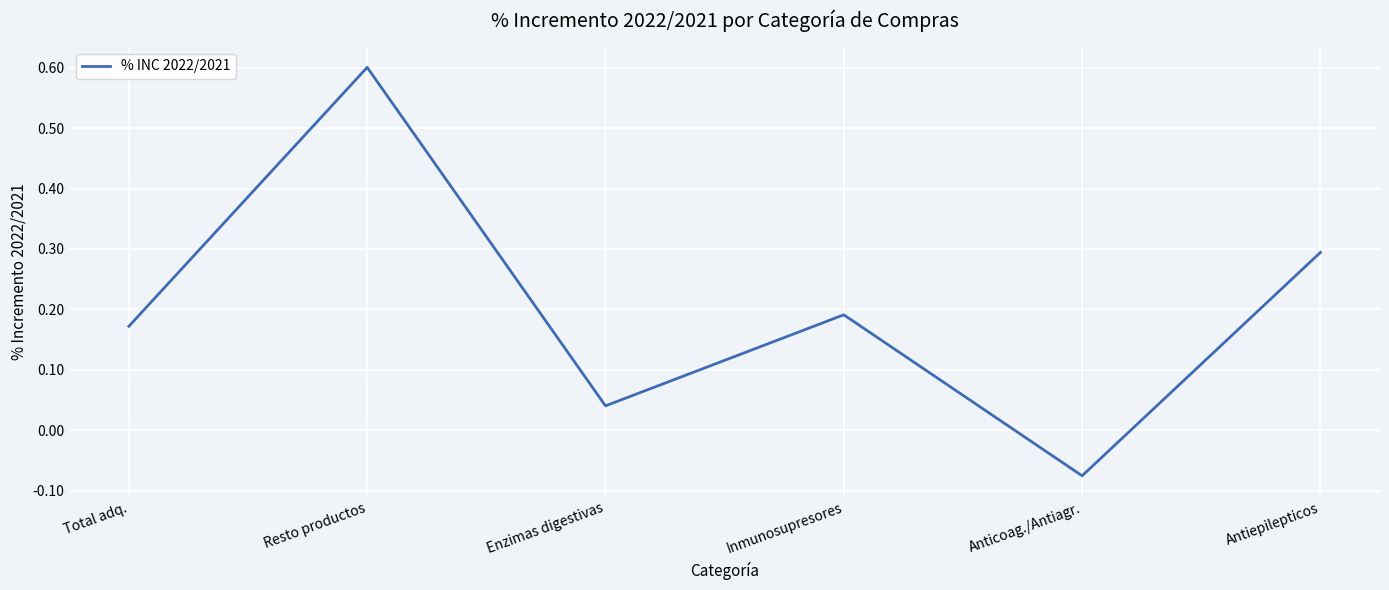

Where is the data nearest to the value 0?

Enzimas digestivas